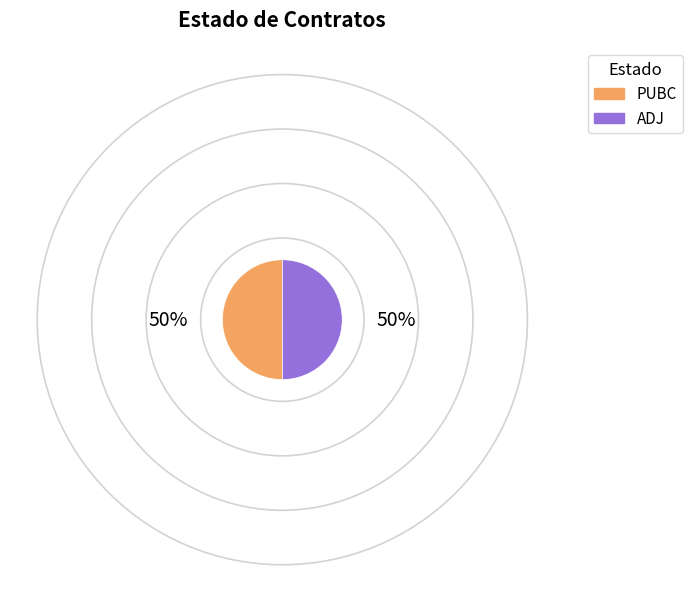

Approximately how many times larger is the value at ADJ compared to PUBC?

1.0